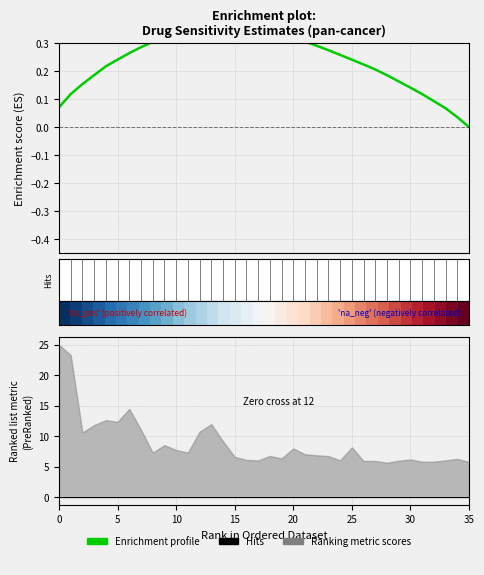

What is the label of the 8th point from the left?

35